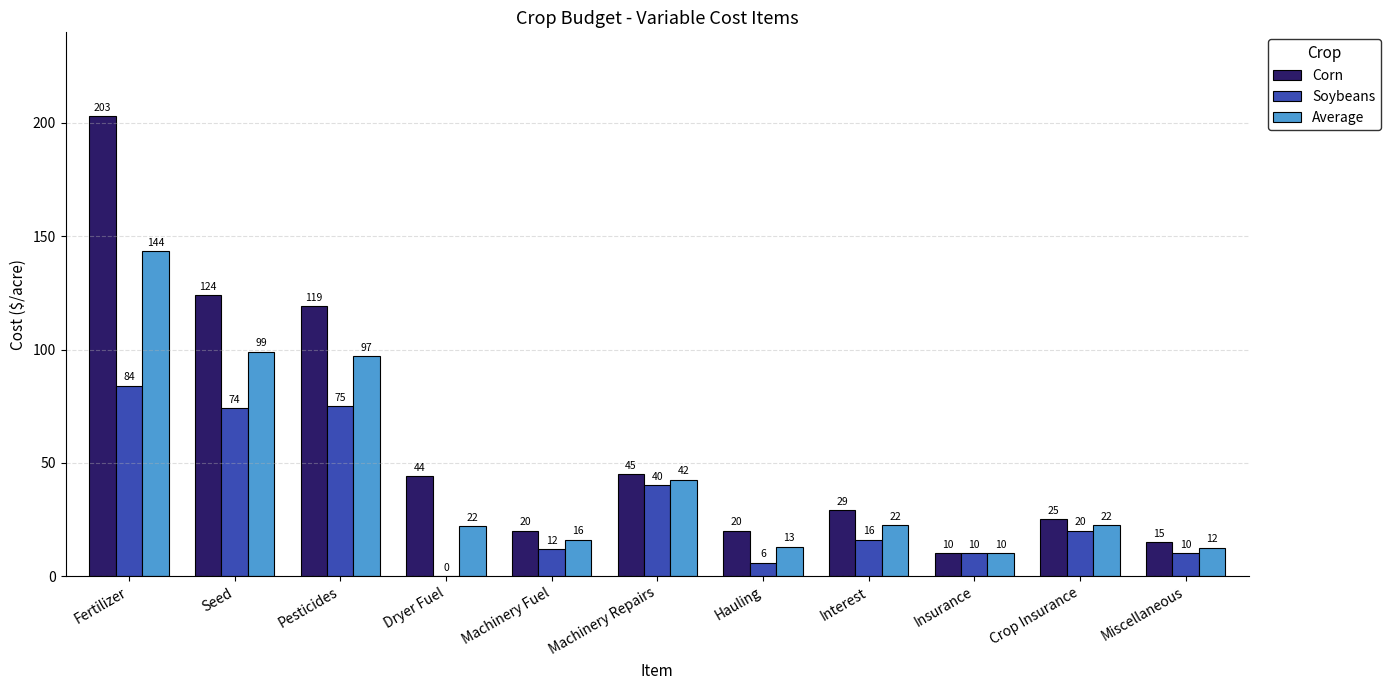

Count the number of data series in this chart.

3